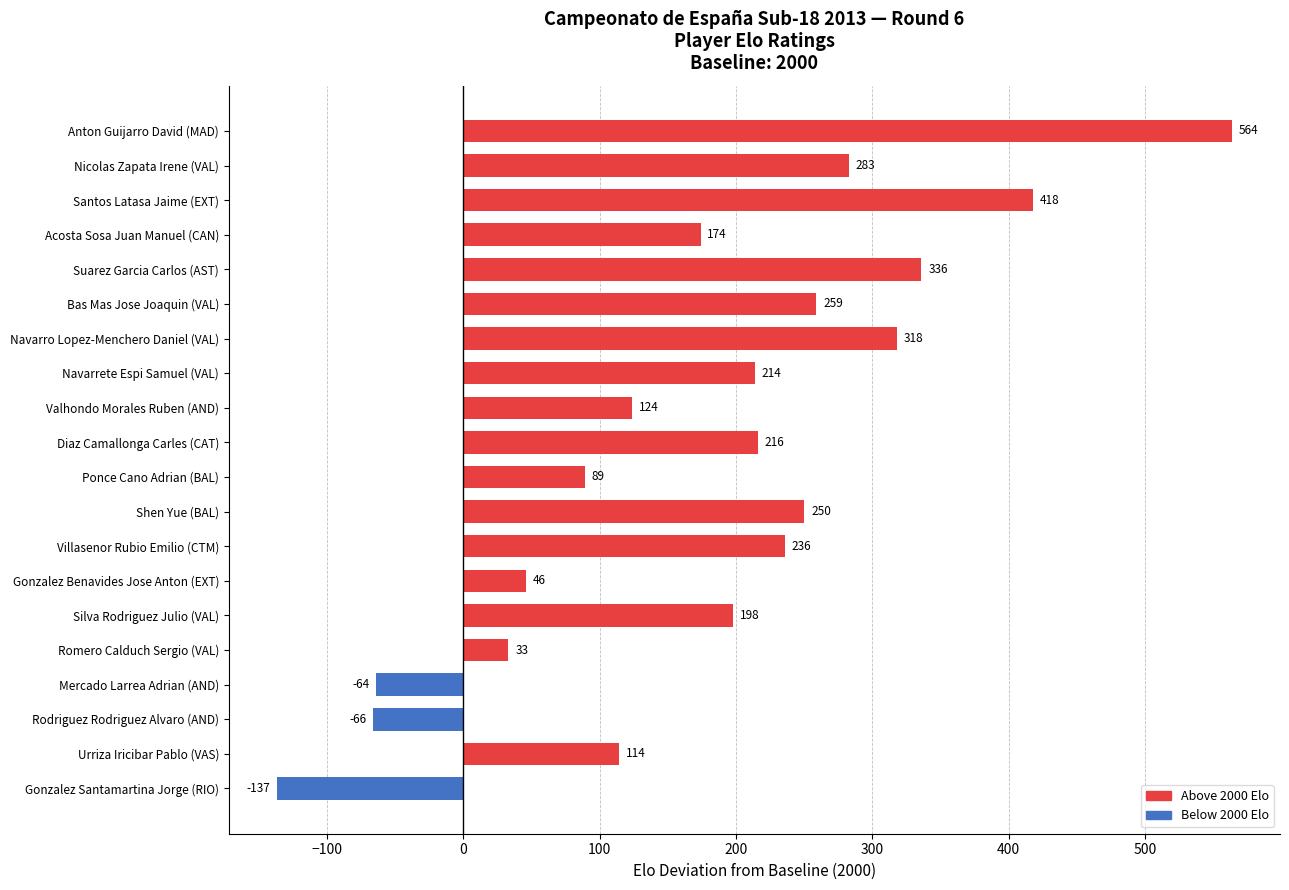

Reading bottom to top, extract all data points from this chart.

Gonzalez Santamartina Jorge (RIO)=-137	Urriza Iricibar Pablo (VAS)=114	Rodriguez Rodriguez Alvaro (AND)=-66	Mercado Larrea Adrian (AND)=-64	Romero Calduch Sergio (VAL)=33	Silva Rodriguez Julio (VAL)=198	Gonzalez Benavides Jose Anton (EXT)=46	Villasenor Rubio Emilio (CTM)=236	Shen Yue (BAL)=250	Ponce Cano Adrian (BAL)=89	Diaz Camallonga Carles (CAT)=216	Valhondo Morales Ruben (AND)=124	Navarrete Espi Samuel (VAL)=214	Navarro Lopez-Menchero Daniel (VAL)=318	Bas Mas Jose Joaquin (VAL)=259	Suarez Garcia Carlos (AST)=336	Acosta Sosa Juan Manuel (CAN)=174	Santos Latasa Jaime (EXT)=418	Nicolas Zapata Irene (VAL)=283	Anton Guijarro David (MAD)=564